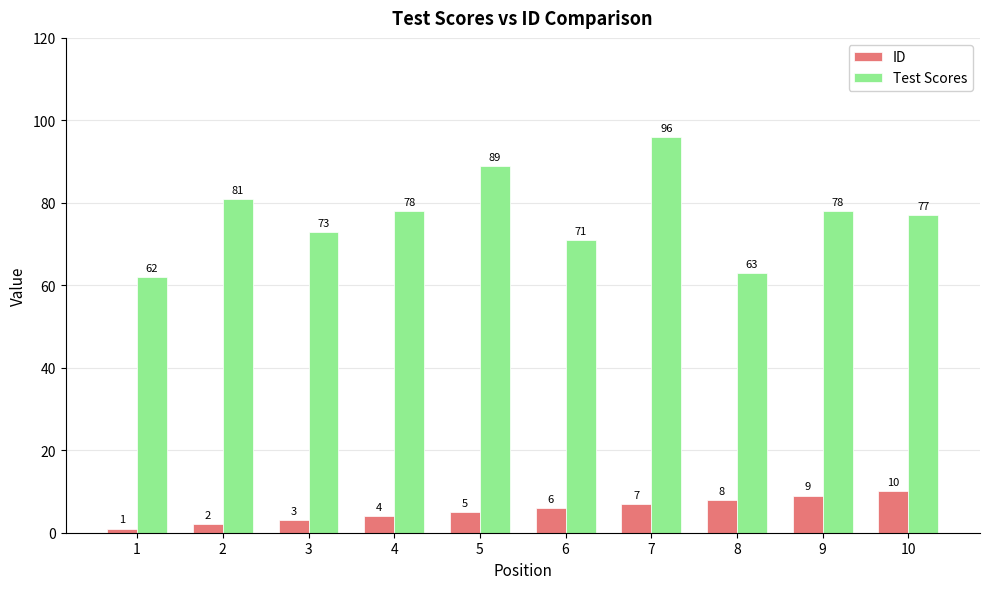

Reading right to left, extract all data points from this chart.

ID: 10	9	8	7	6	5	4	3	2	1
Test Scores: 77	78	63	96	71	89	78	73	81	62